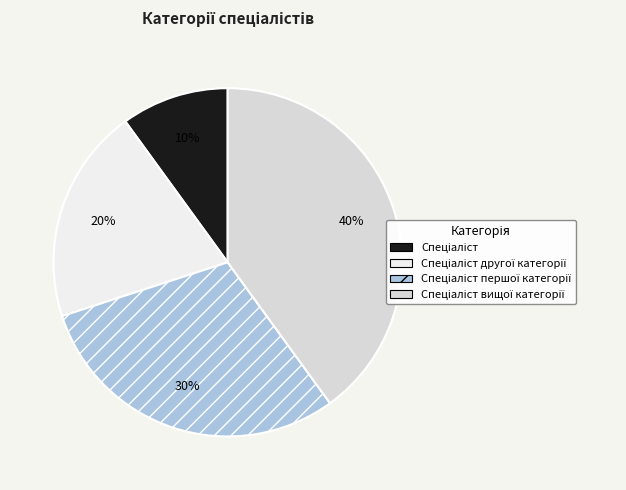

The Спеціаліст slice represents 15% of the pie. True or false?

False